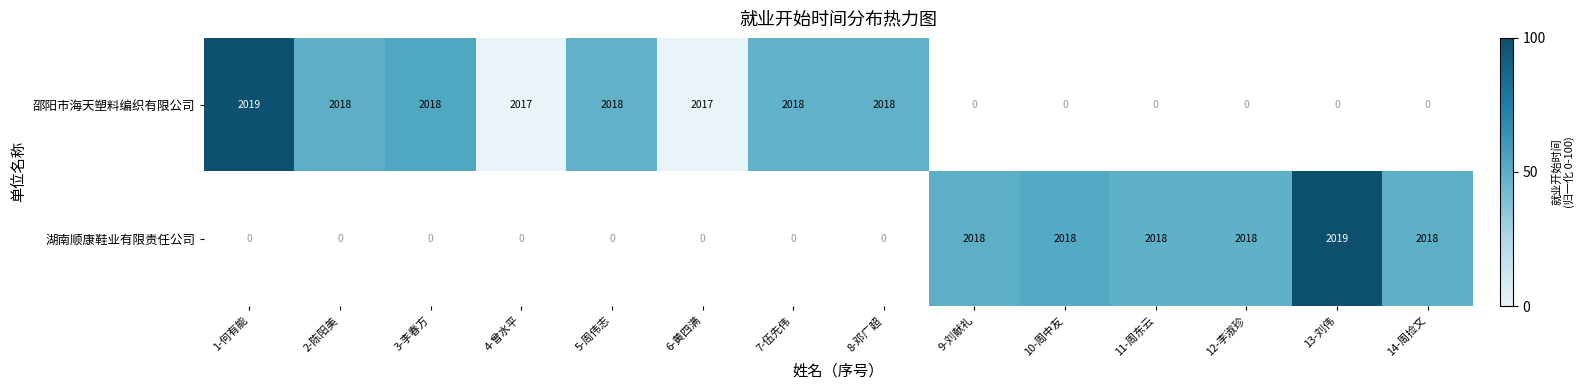

True or false: 湖南顺康鞋业有限责任公司 has a value of 2691 at 10-周中友.

False